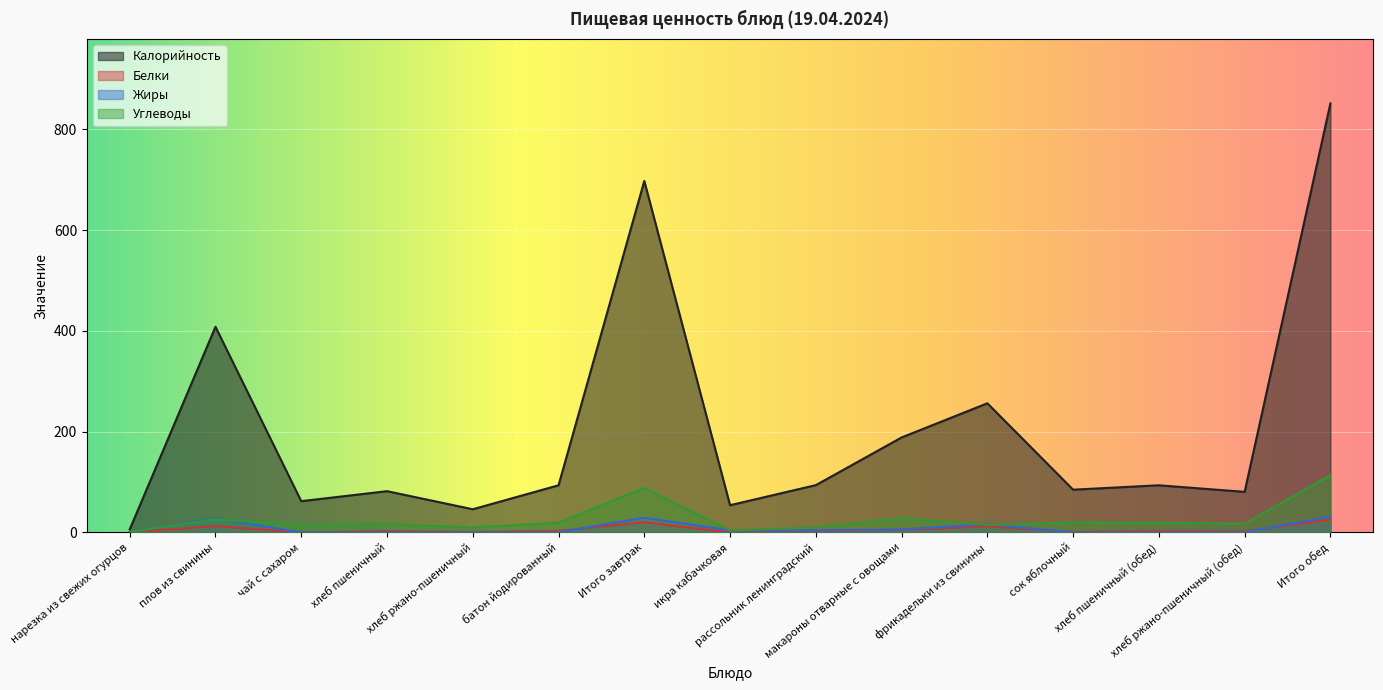

True or false: Белки and Калорийность intersect in this chart.

False